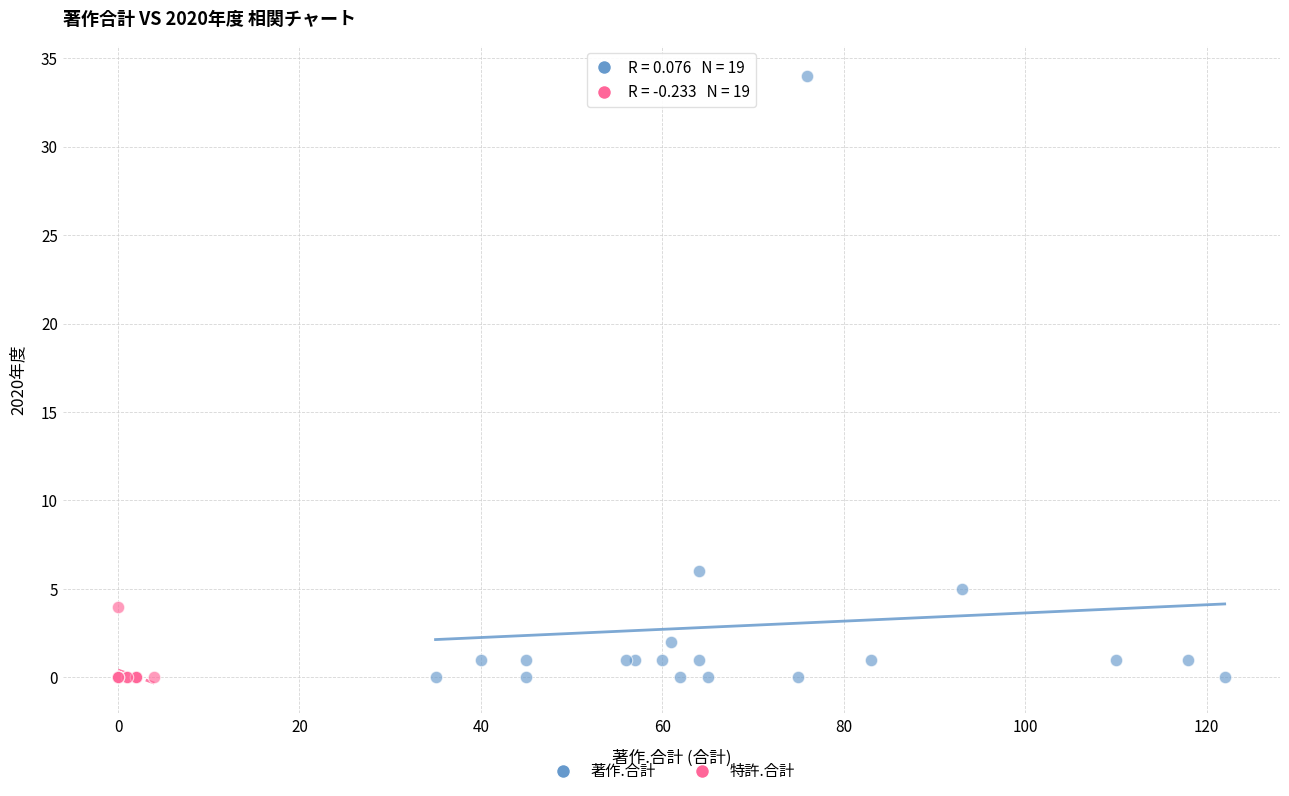

Which series has the widest spread of Y values?

著作.合計